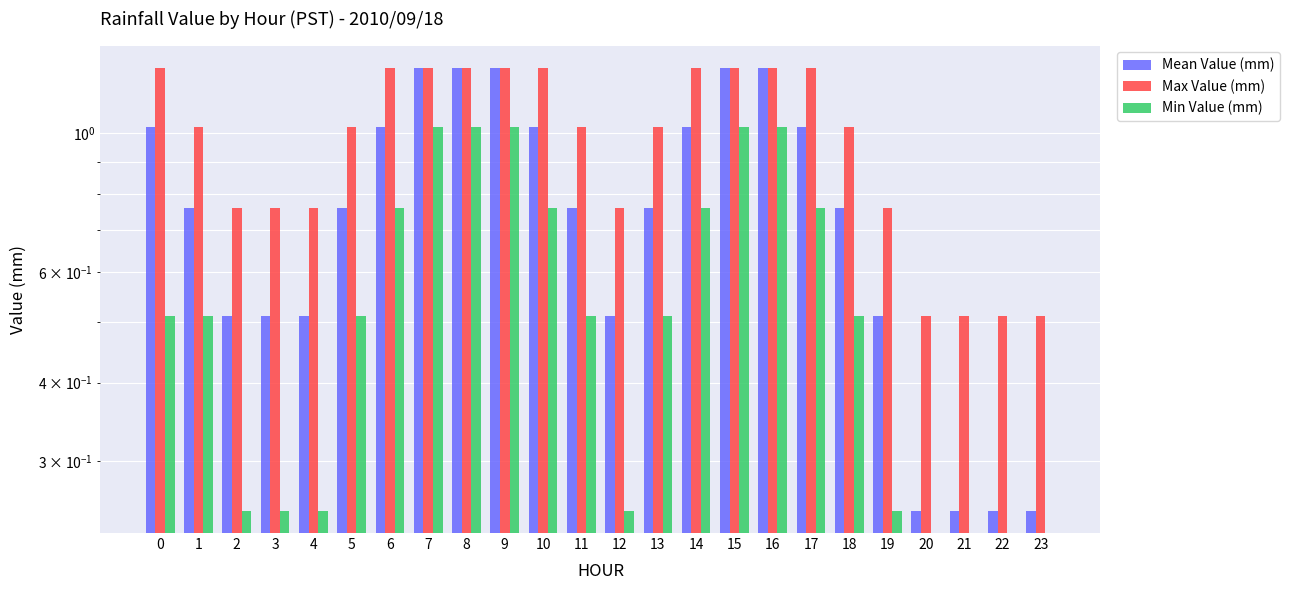

Which series has the largest range (max minus min)?

Mean Value (mm)